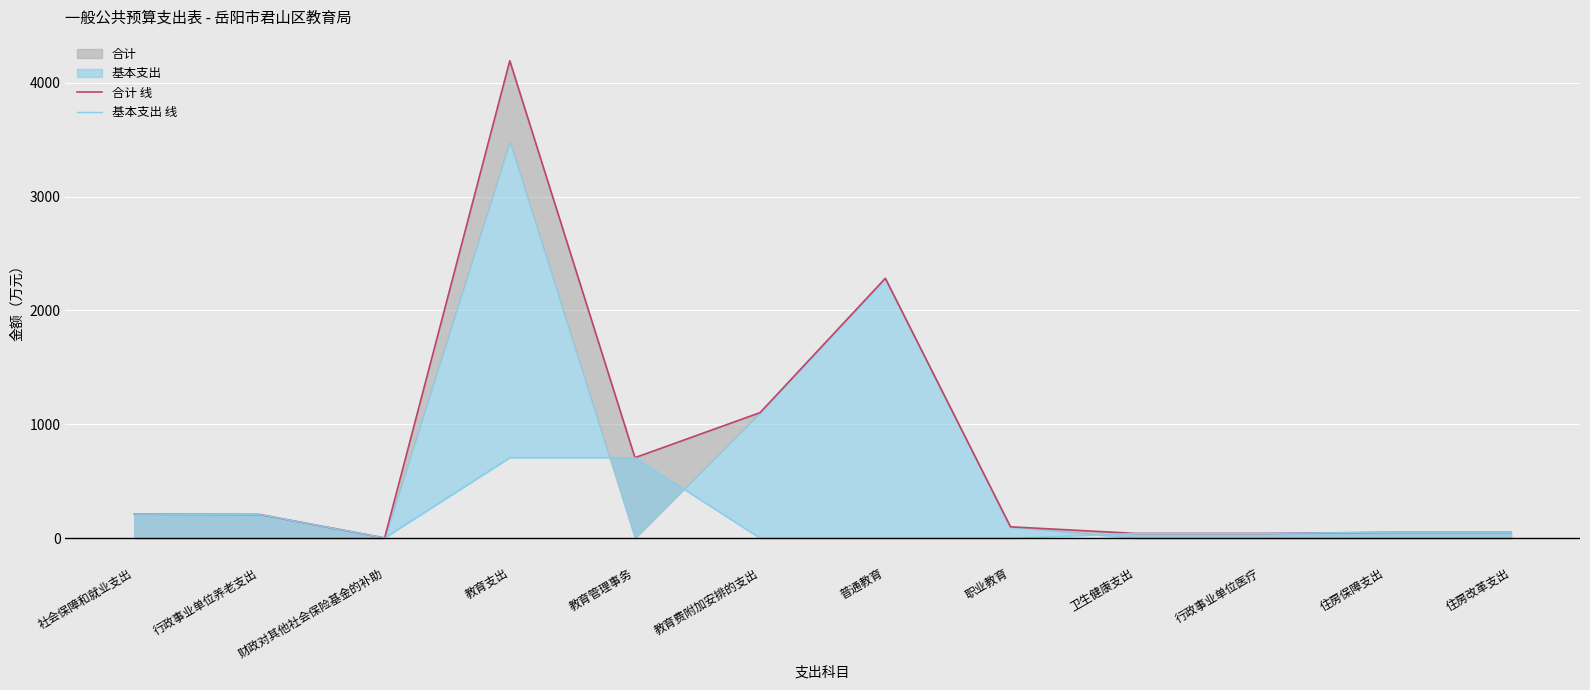

At how many categories does at least one series exceed 2911?

1